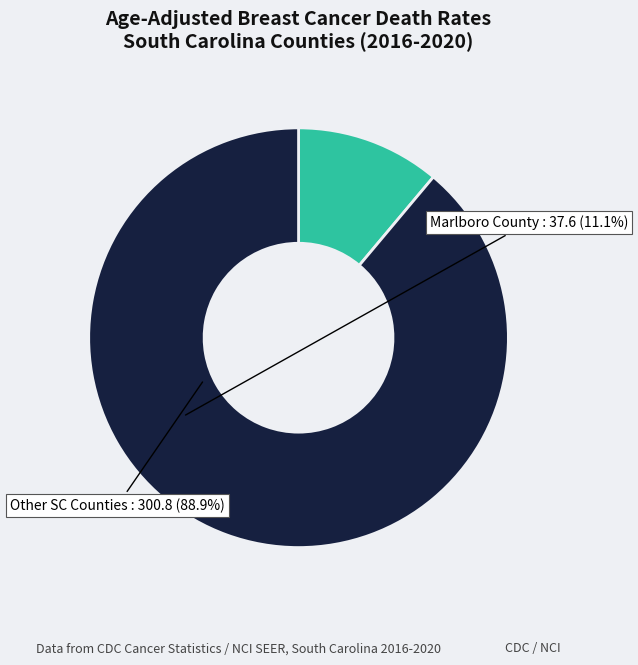

How many segments does this pie chart have?

2